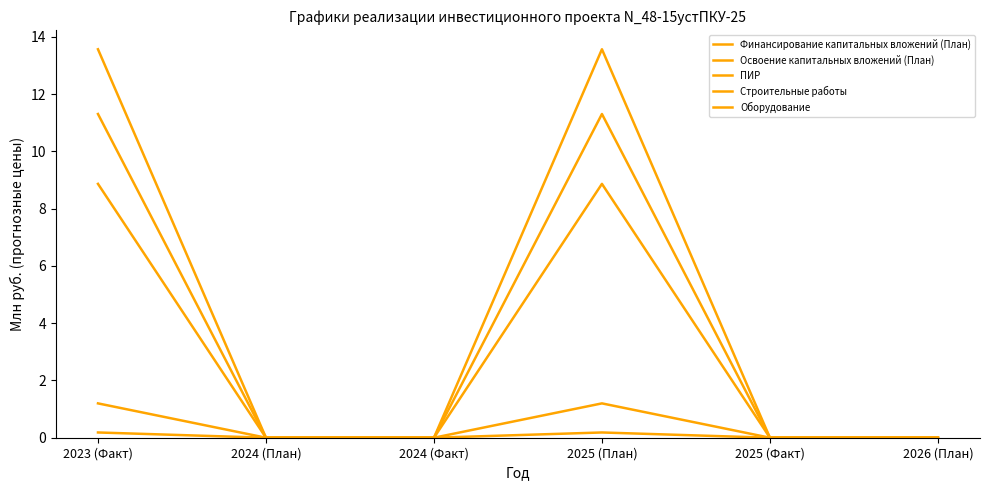

True or false: ПИР and Оборудование intersect in this chart.

False